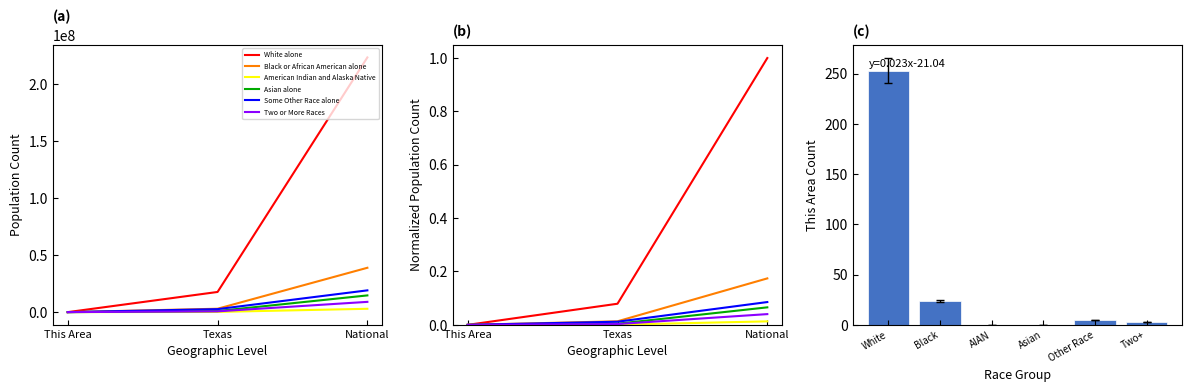

The value of White alone at This Area is 343.1. True or false?

False